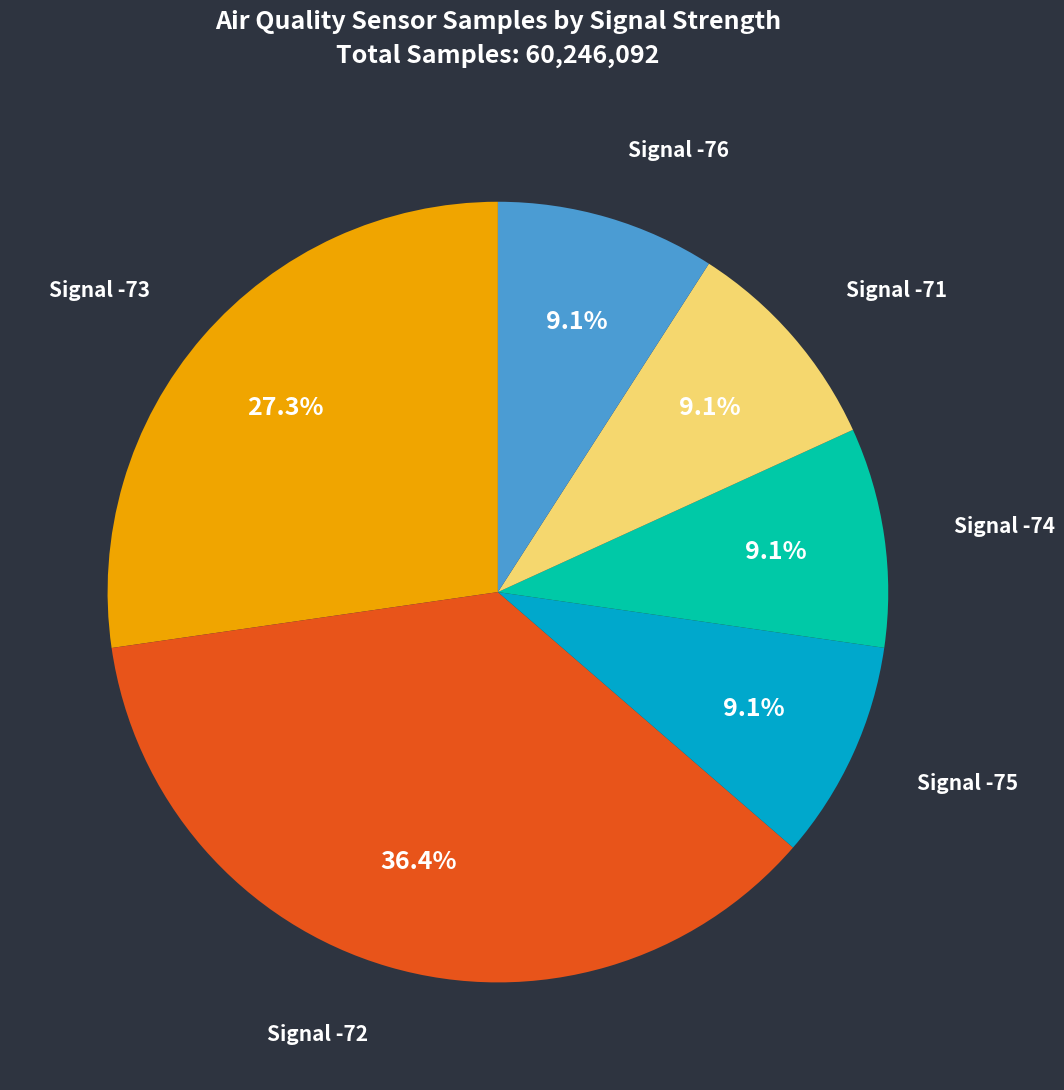

Is there a majority slice in this chart?

No